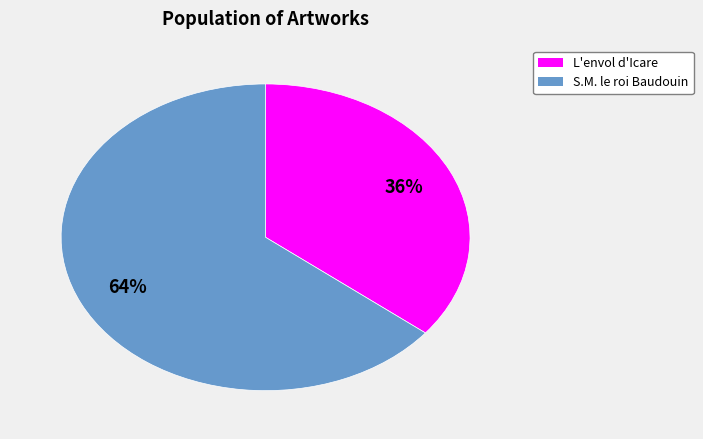

Between L'envol d'Icare and S.M. le roi Baudouin, which is larger?

S.M. le roi Baudouin